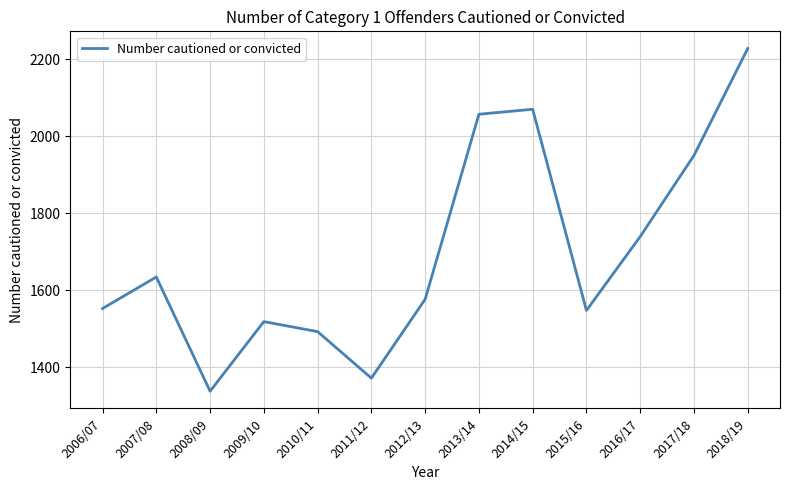

Reading left to right, list all the values displayed in this chart.

1552	1634	1337	1518	1492	1371	1576	2057	2070	1547	1739	1950	2228